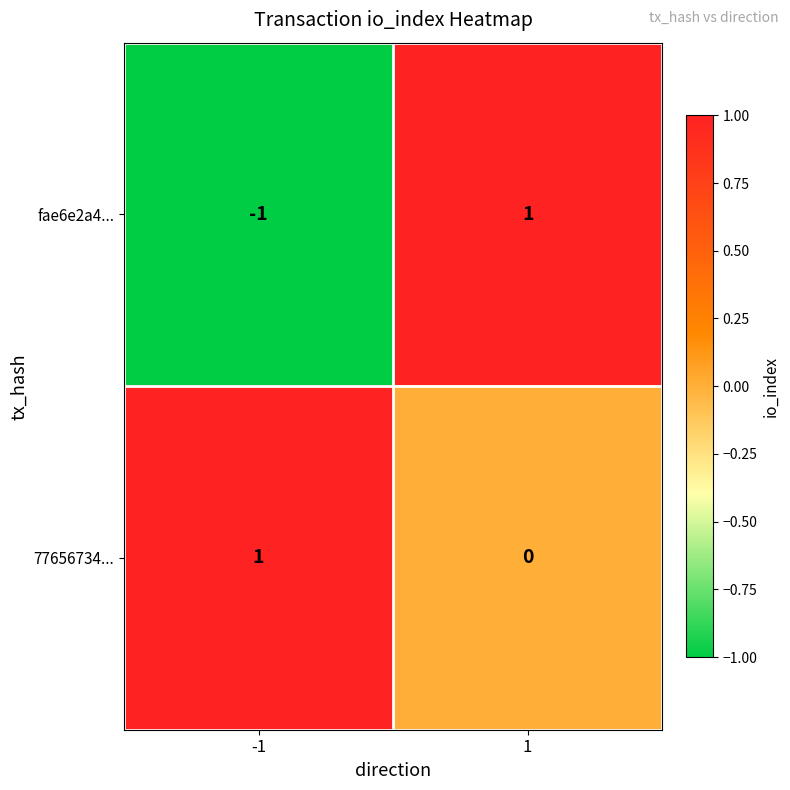

List the labels in order of 77656734... value, largest first.

-1, 1